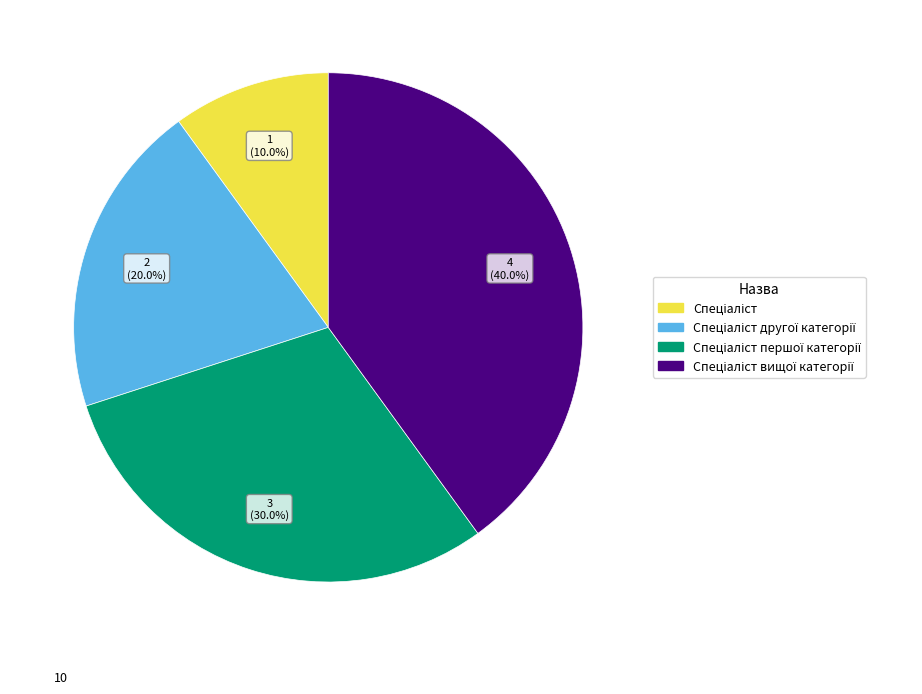

To the nearest percent, what is the average slice percentage?

25%